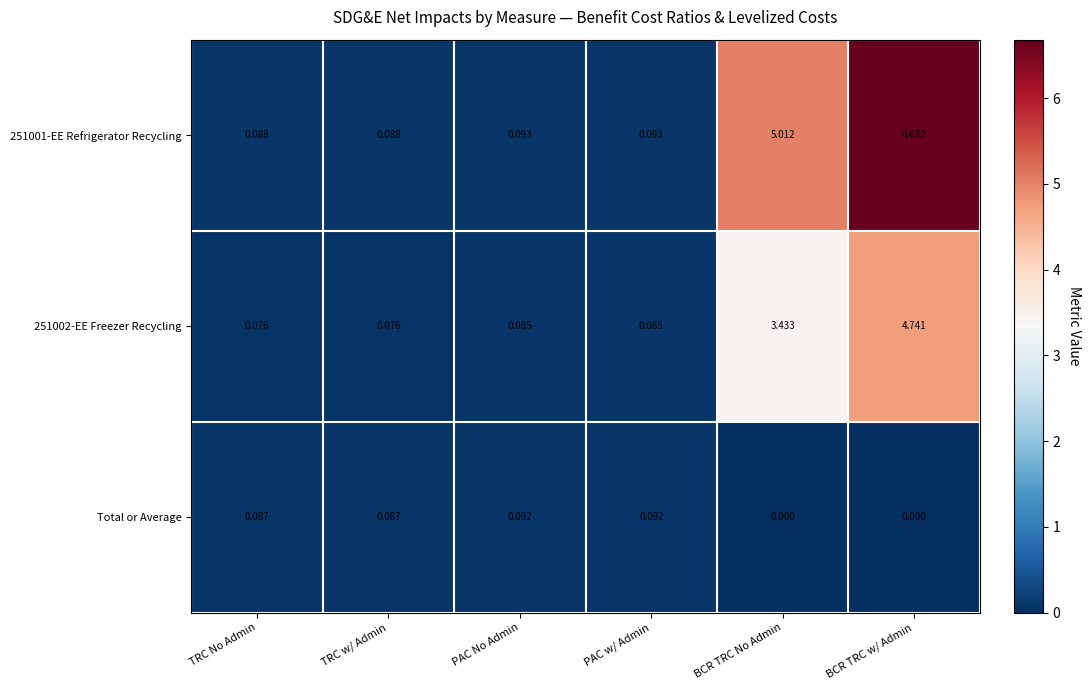

Is the value of 251001-EE Refrigerator Recycling at TRC No Admin greater than the value of 251002-EE Freezer Recycling at TRC No Admin?

Yes